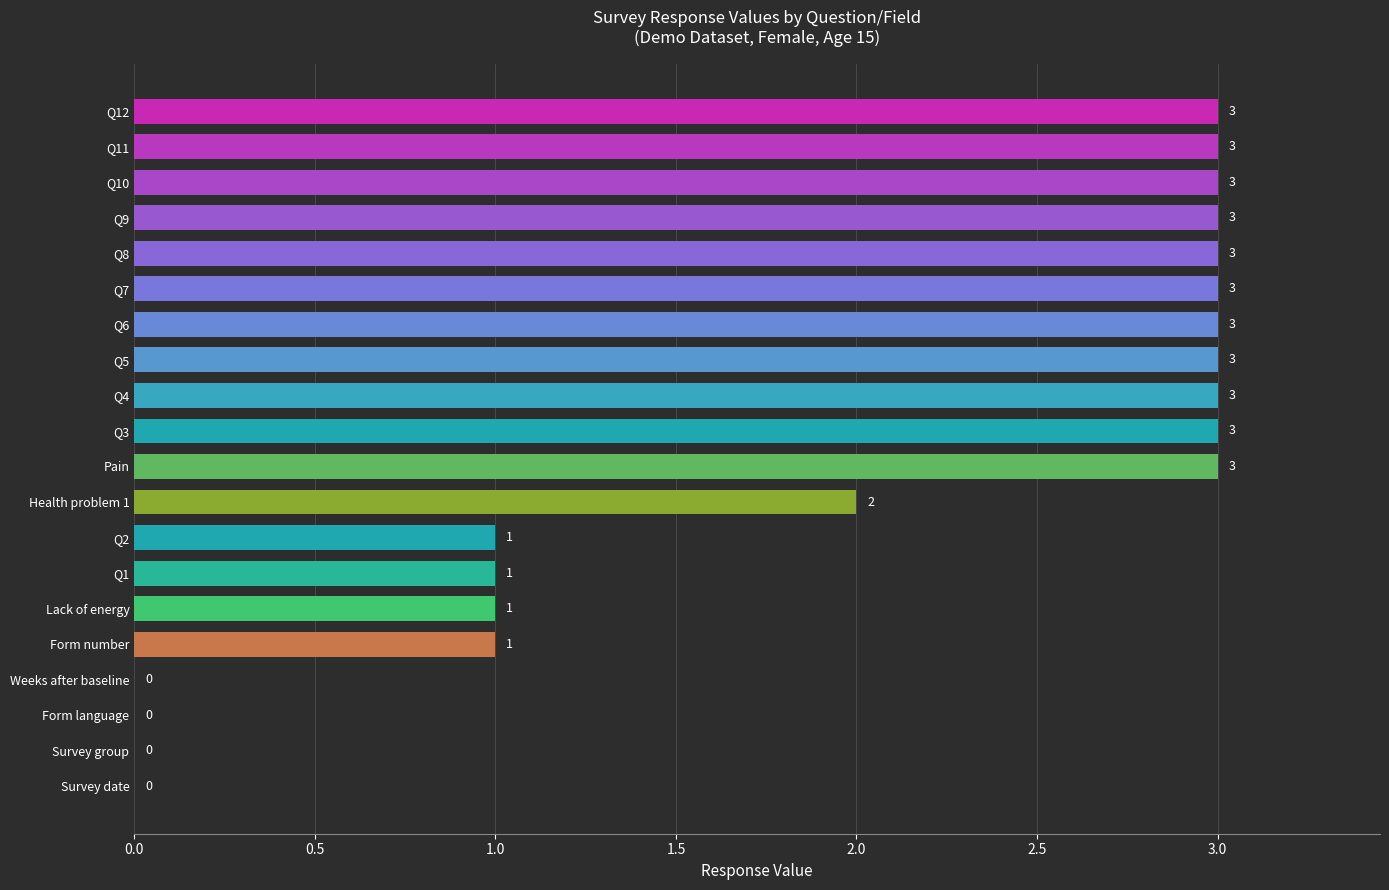

What is the average value?

2